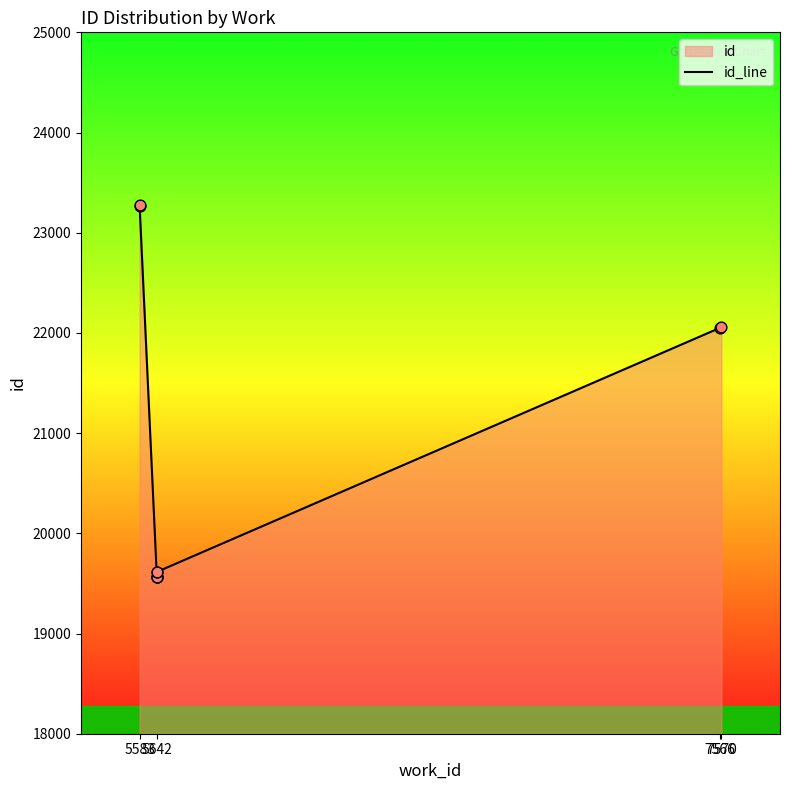

Between 7 and 7566, which is larger?

7